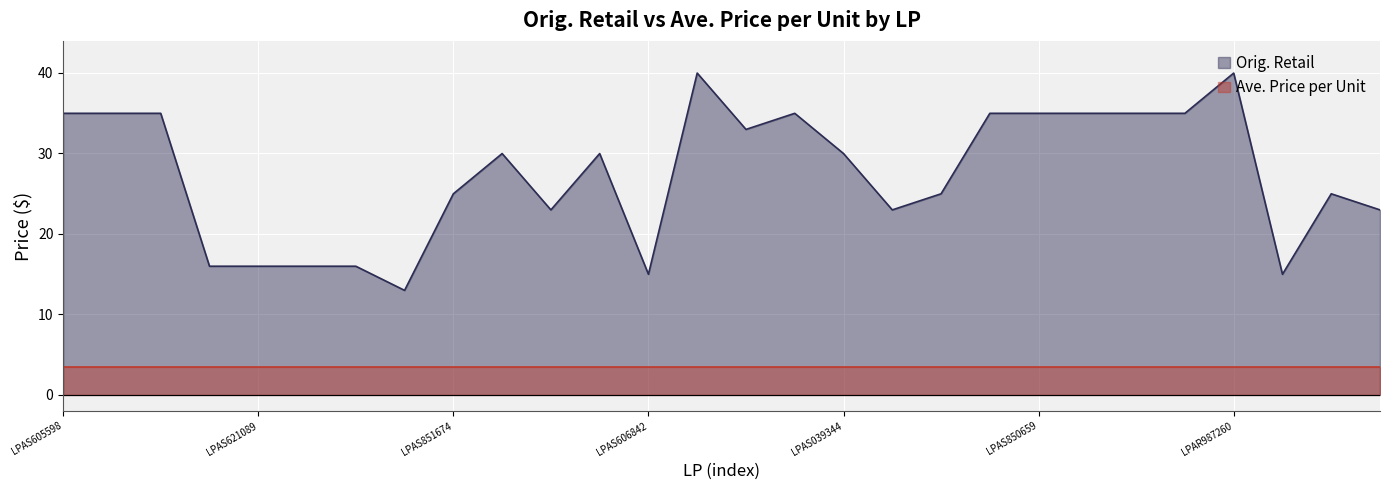

Which label corresponds to the smallest value in the chart?

LPAS849702